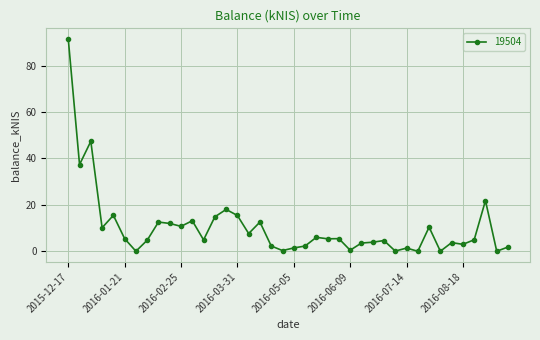

True or false: there are more than 1 points higher than both neighbors.

True